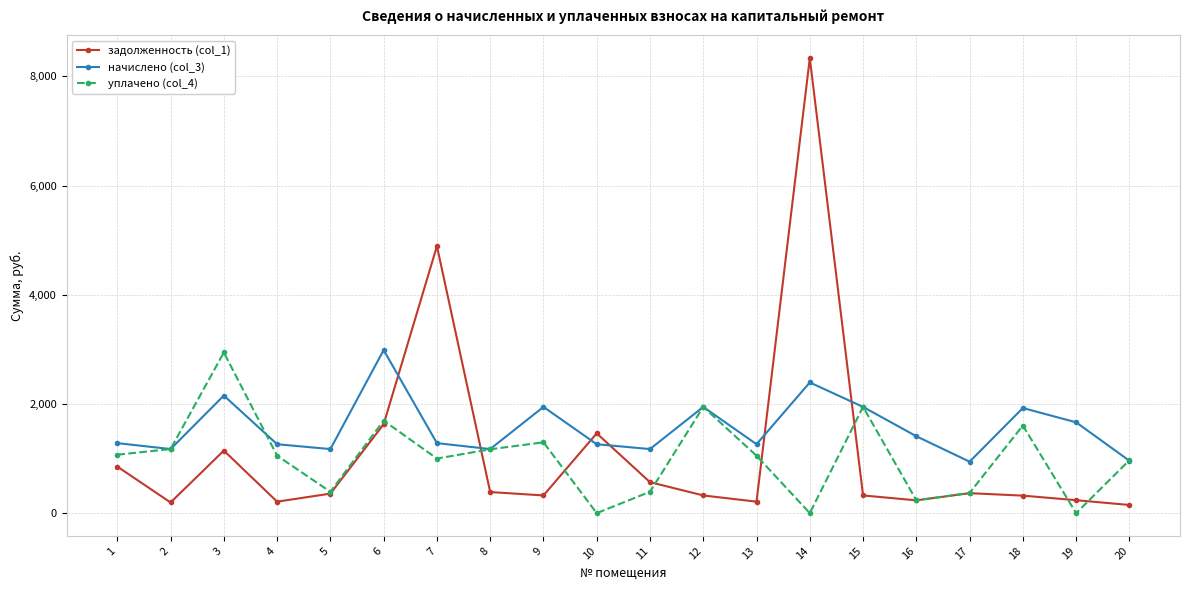

How many data points in начислено (col_3) are less than 1282?

9